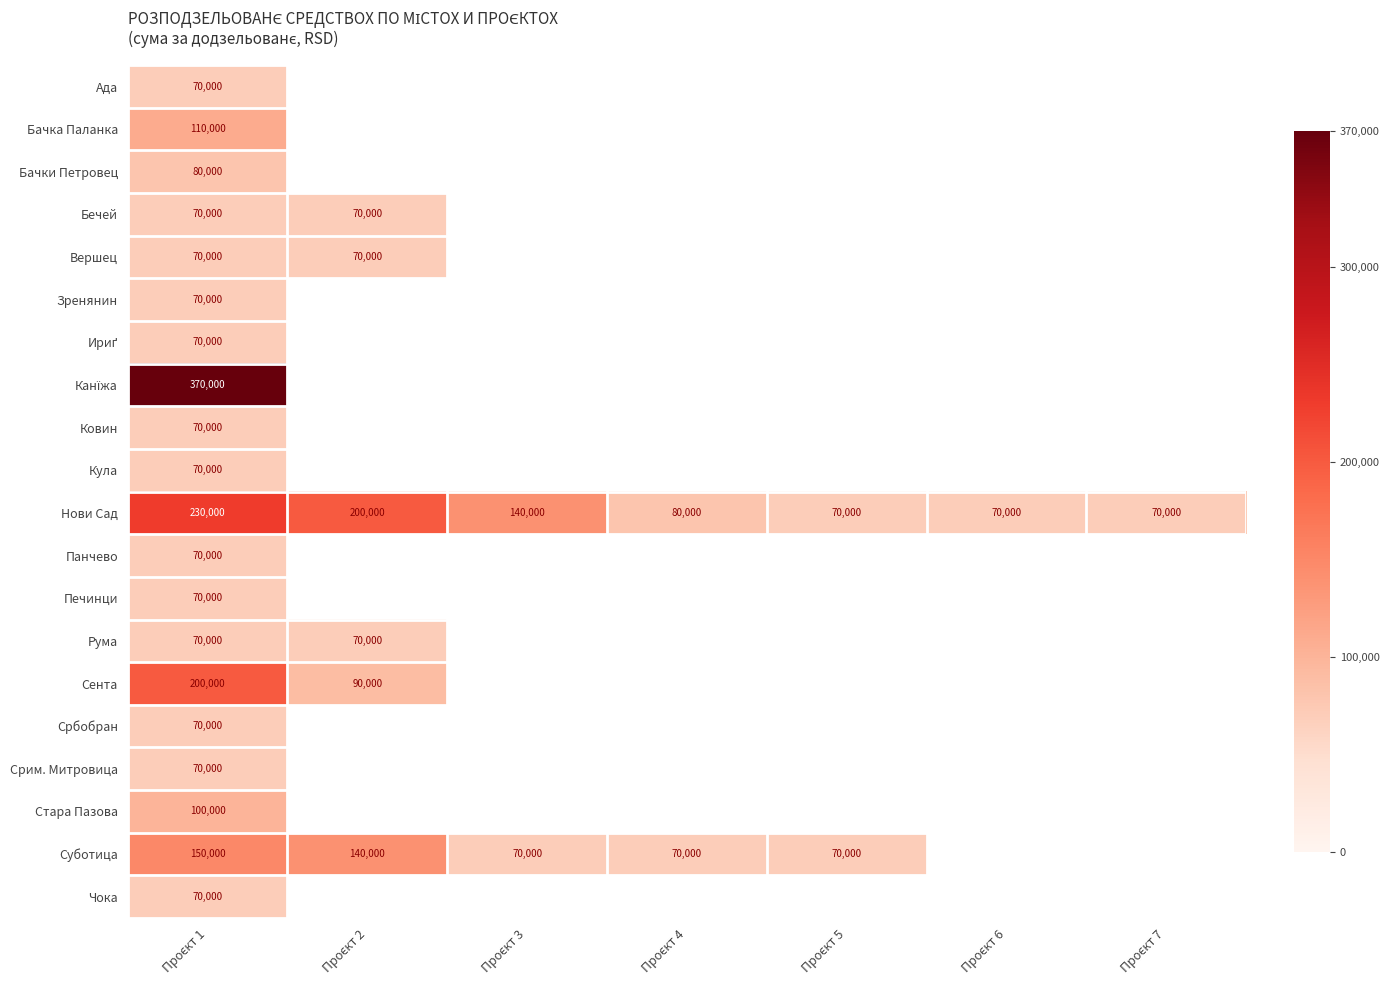

Count the number of data series in this chart.

20